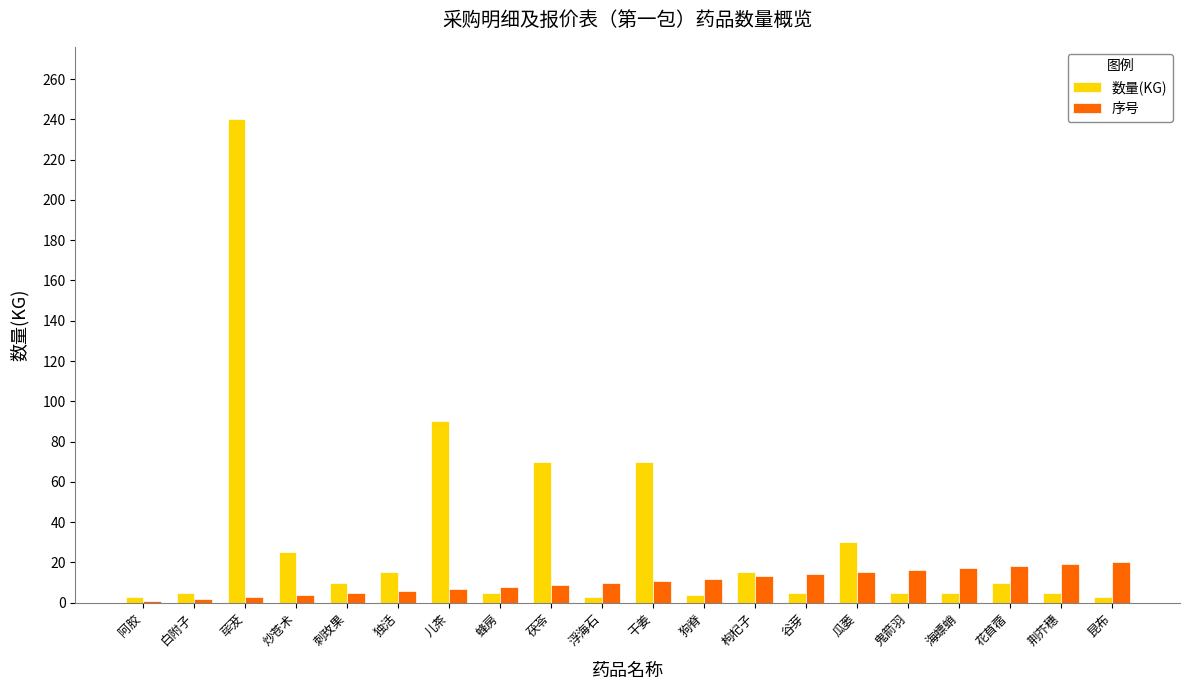

Is the value of 数量(KG) at 枸杞子 greater than the value of 序号 at 白附子?

Yes